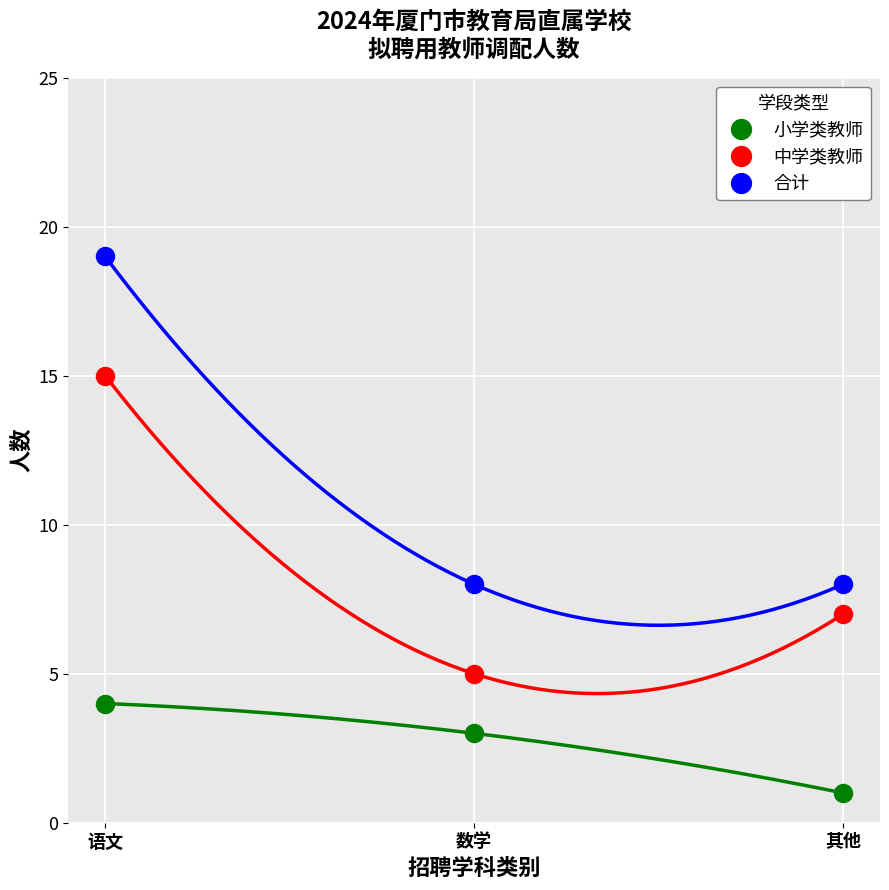

Which series changed the most between 语文 and 数学?

合计